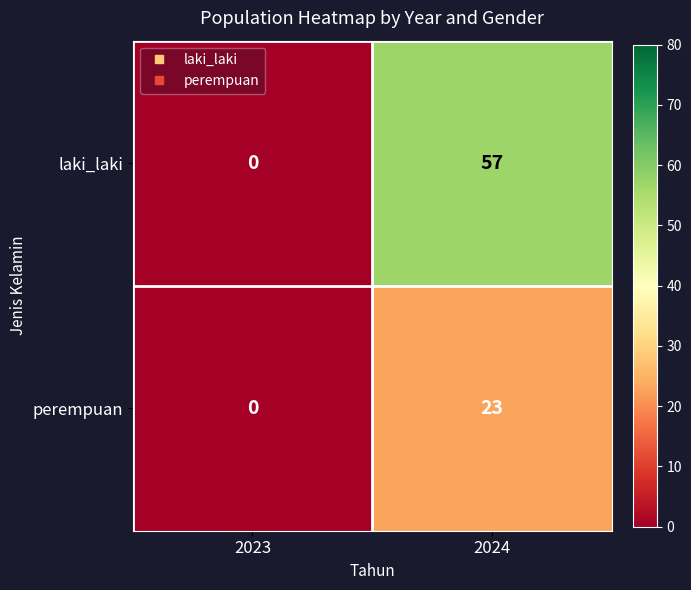

Reading left to right, list all the values displayed in this chart.

laki_laki: 2023=0	2024=57
perempuan: 2023=0	2024=23